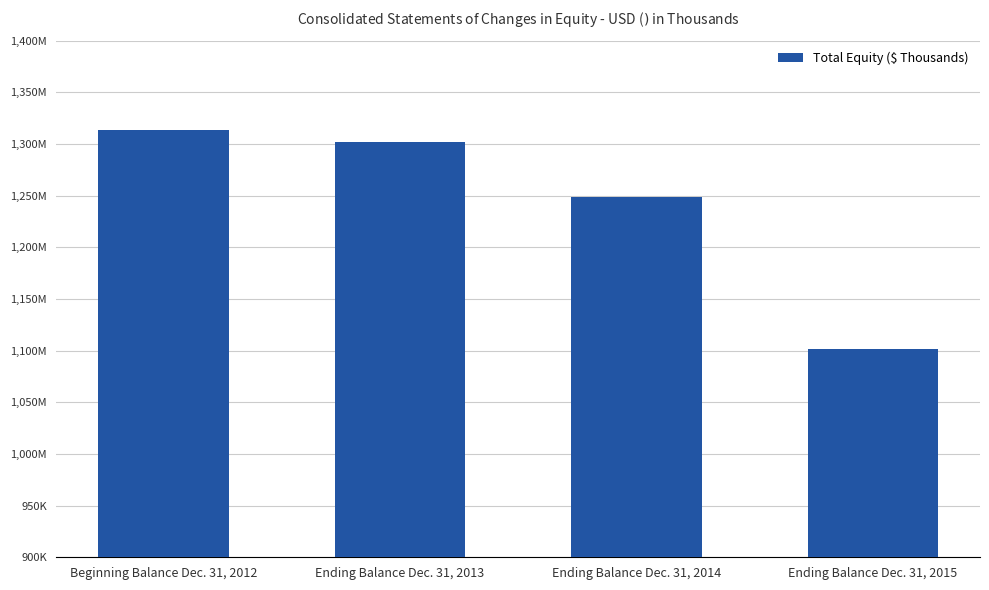

Are the bars horizontal?

No